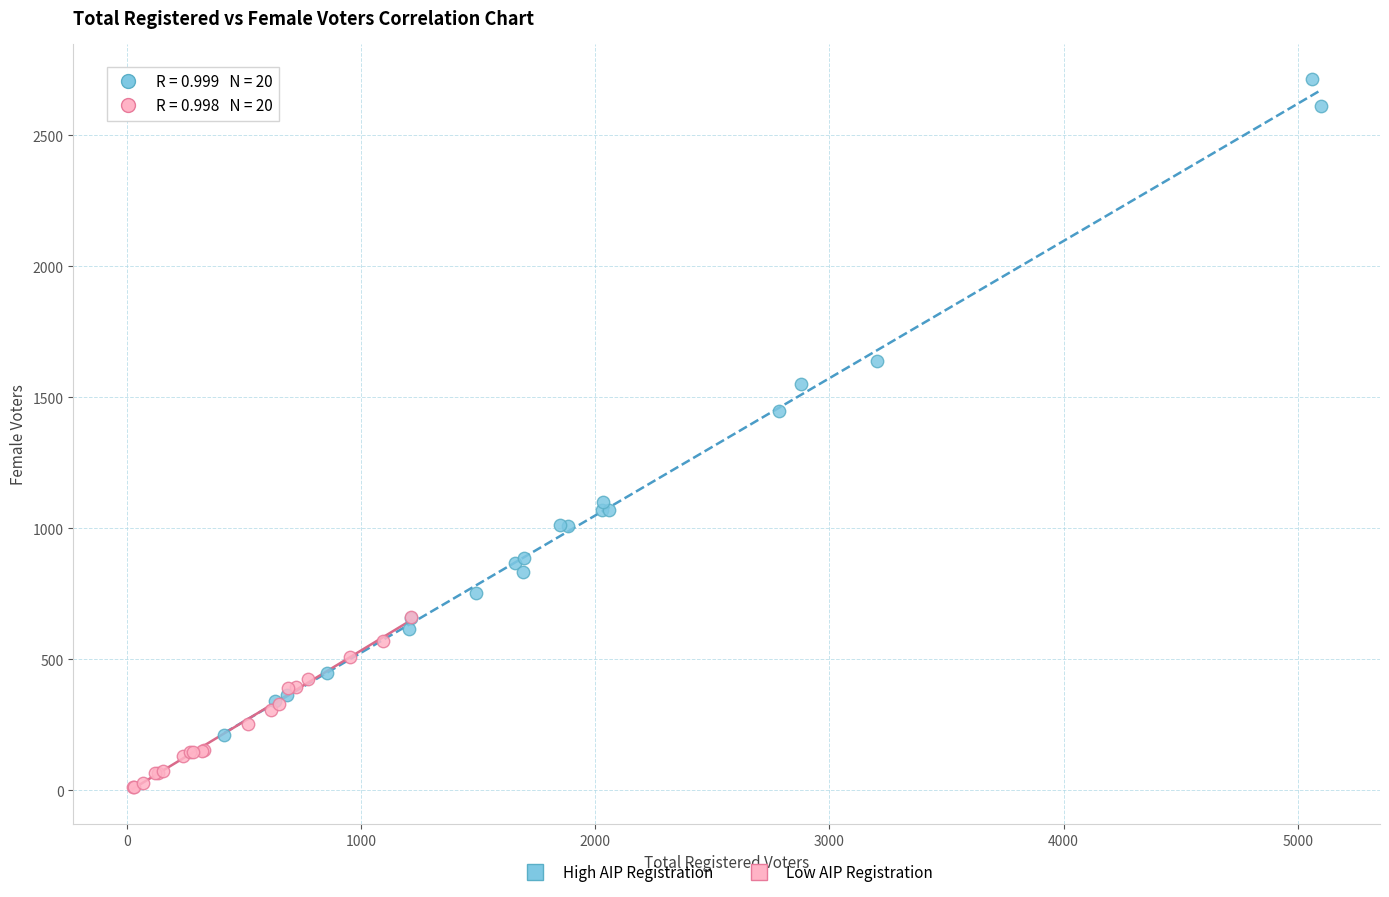

What are all the series names shown in the legend?

High AIP Registration, Low AIP Registration